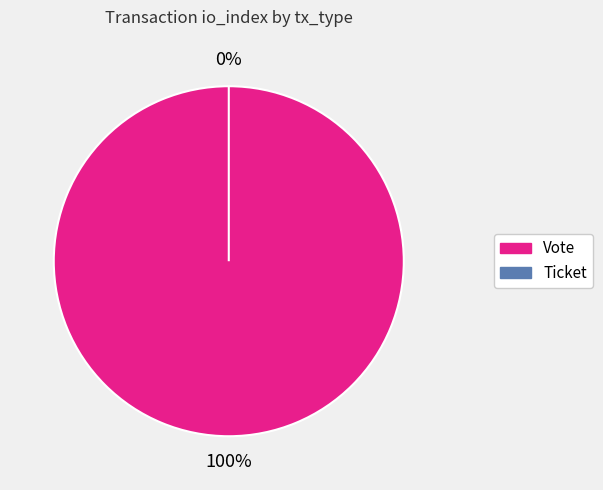

Which slice is the largest?

Vote